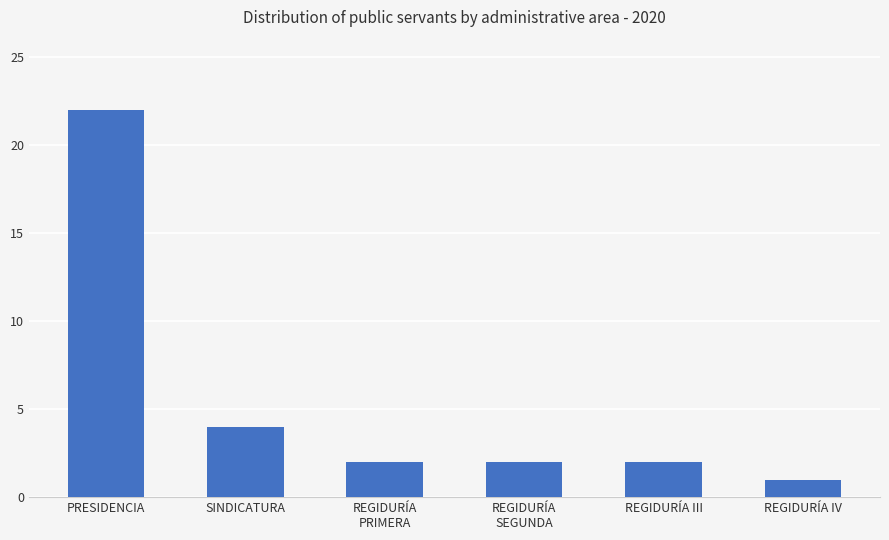

What is the change in value from SINDICATURA to REGIDURÍA
PRIMERA?

-2